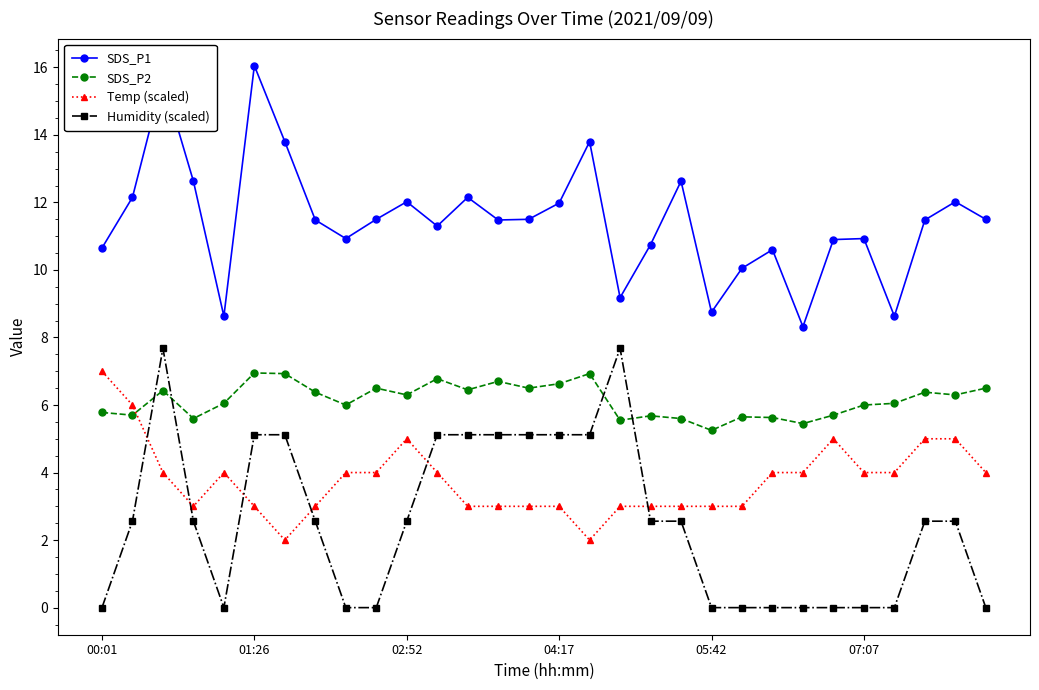

True or false: SDS_P1 has more than 1 points higher than both neighbors.

True